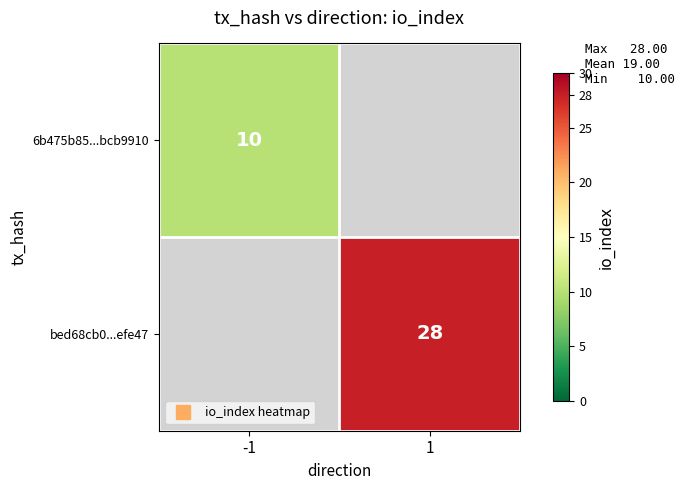

The bed68cb0...efe47 series shows 28.0 at 1. True or false?

True